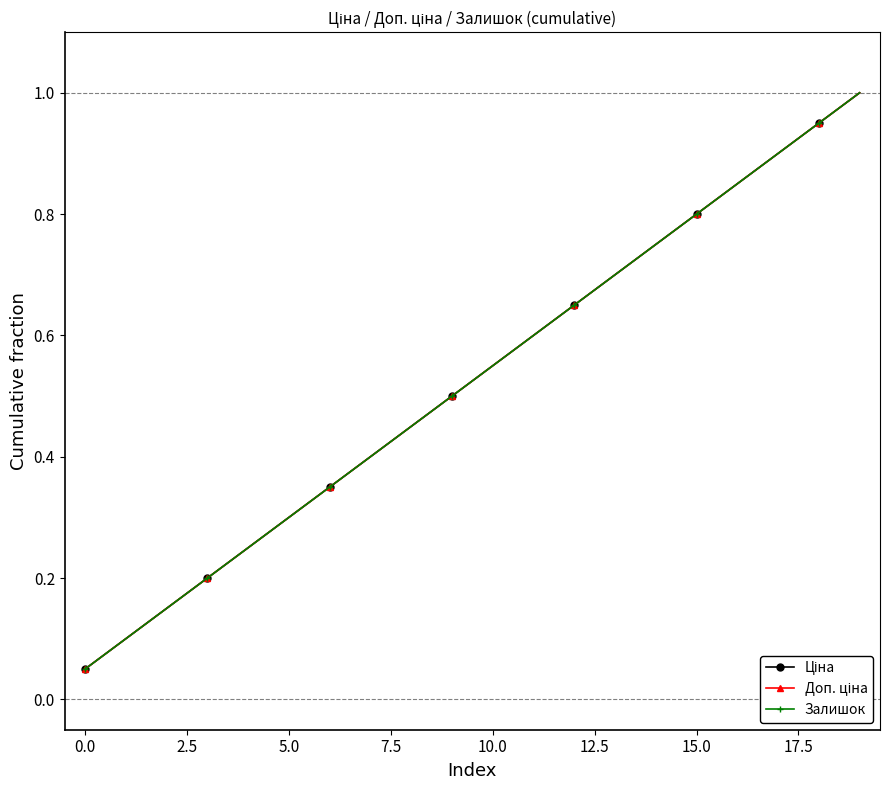

True or false: Залишок and Ціна cross at least once.

False